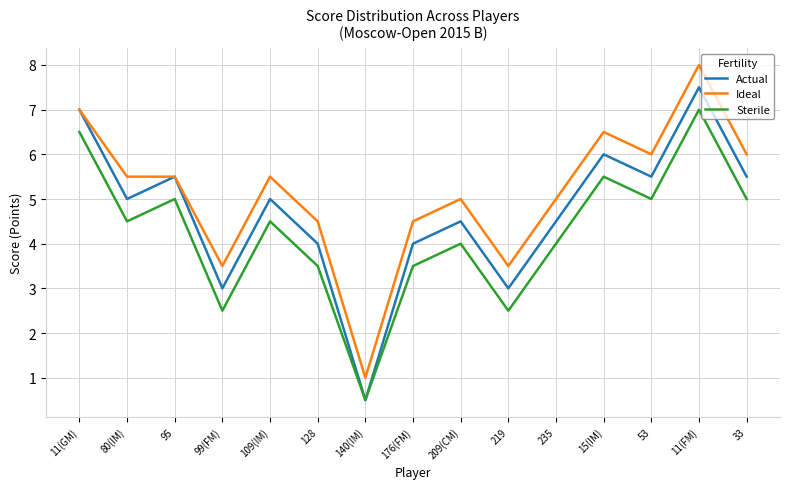

Which category has the lowest value in the Sterile series?

140(IM)